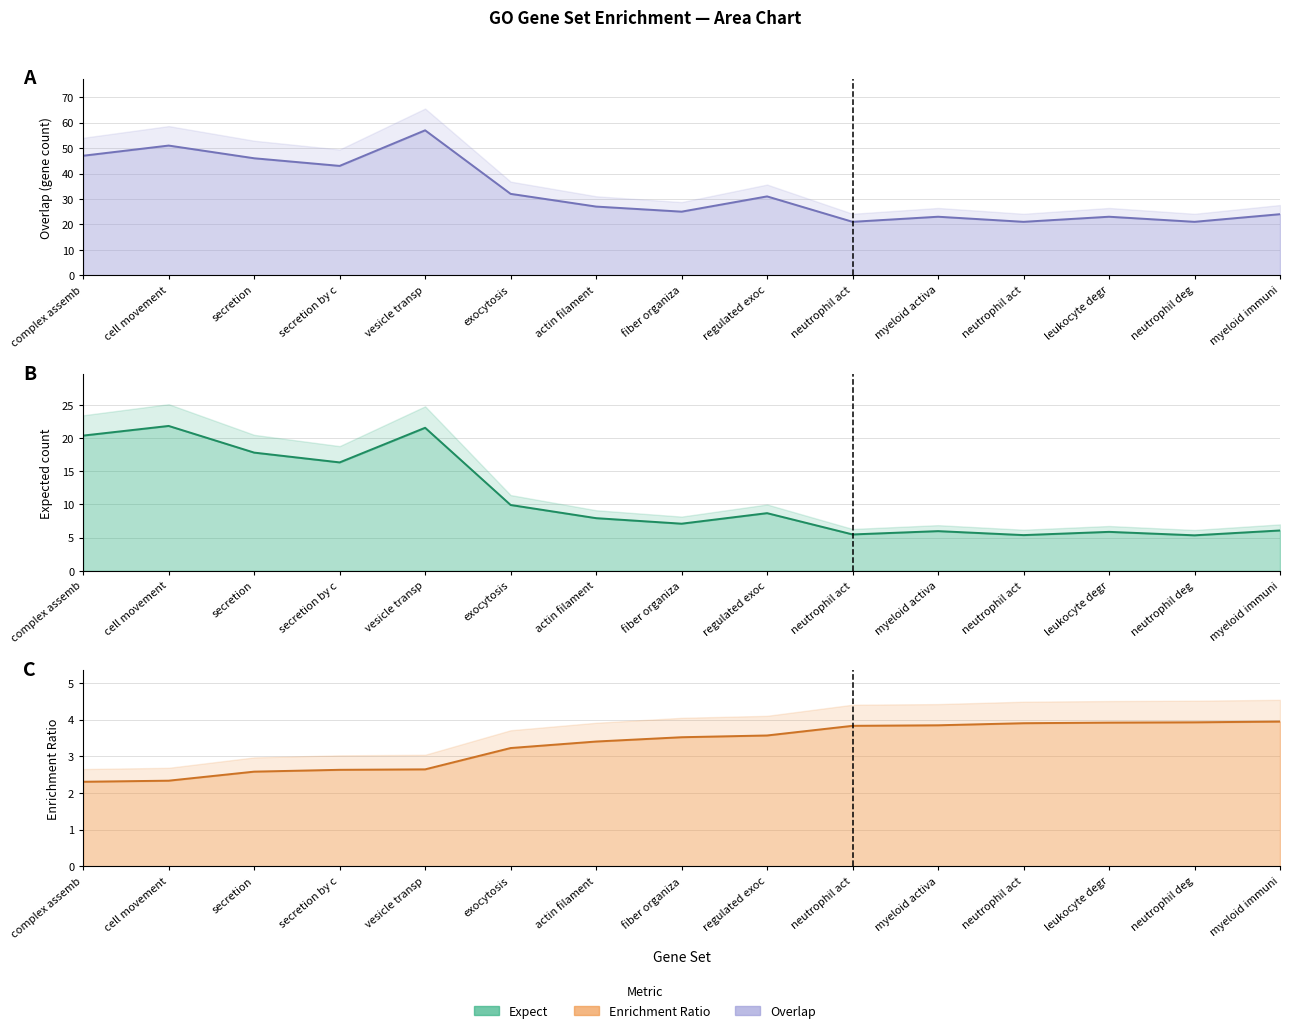

Which series has the widest spread of values?

overlap